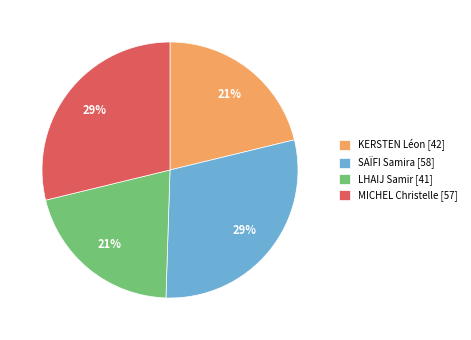

Is SAÏFI Samira [58] the majority of the pie?

No